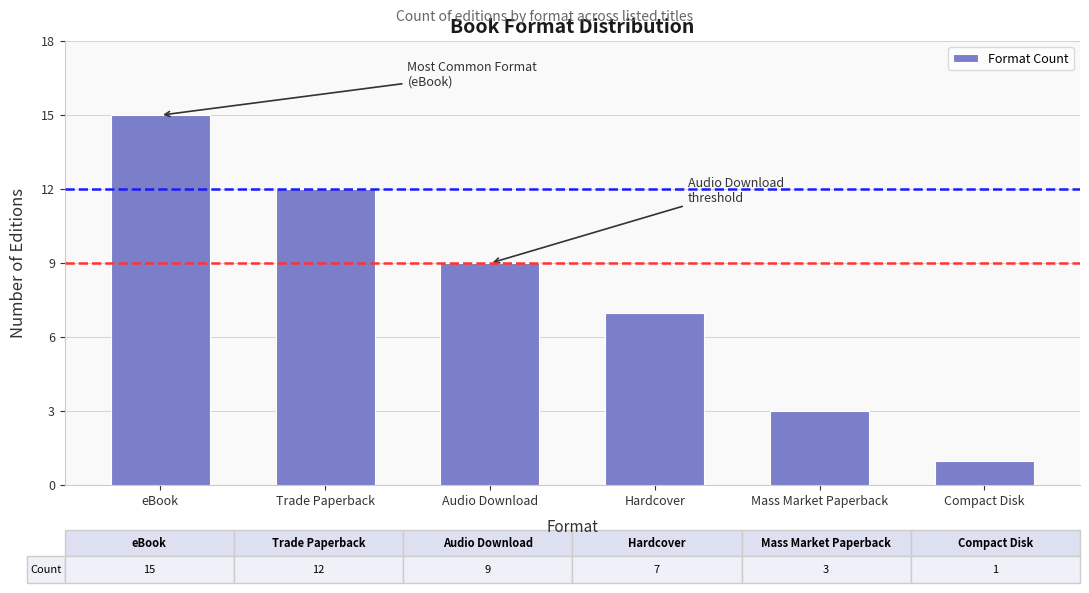

What is the maximum value shown in the chart?

15